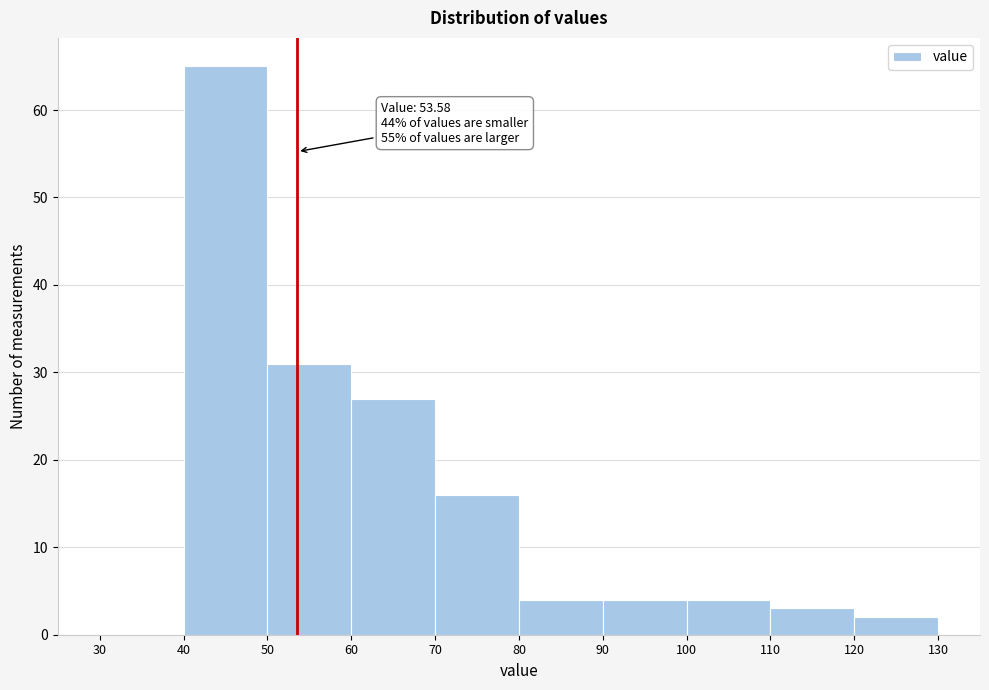

Over which range of the x-axis is the bar tallest?

40 to 50